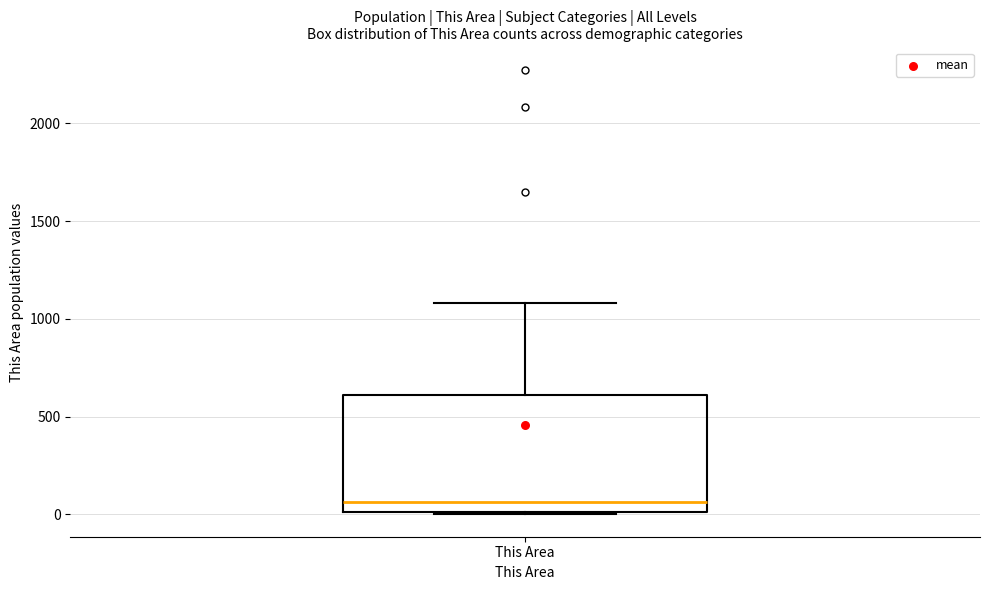

Transcribe this box plot: give where the median line is, the range the box spans, and where the two whiskers end, as read against the y-axis. The values are not printed on the chart, so give them approximately, as read against the axis.

median 50, box 0 to 600, whiskers 0 to 1100